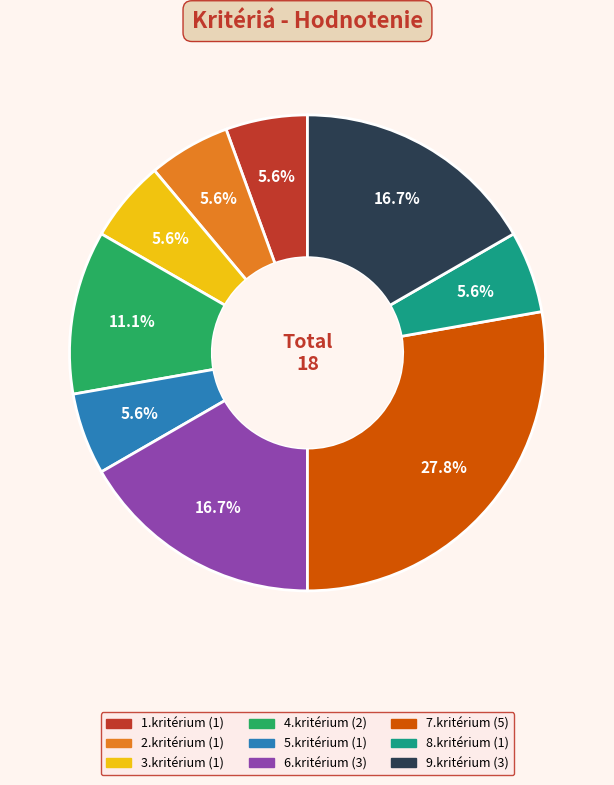

Which has a higher value, 3.kritérium or 6.kritérium?

6.kritérium